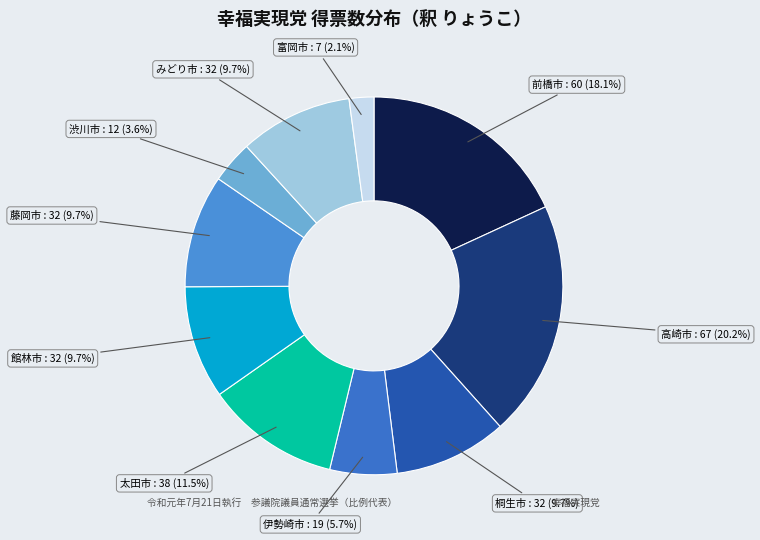

What percentage is the 渋川市 slice, to the nearest percent?

4%